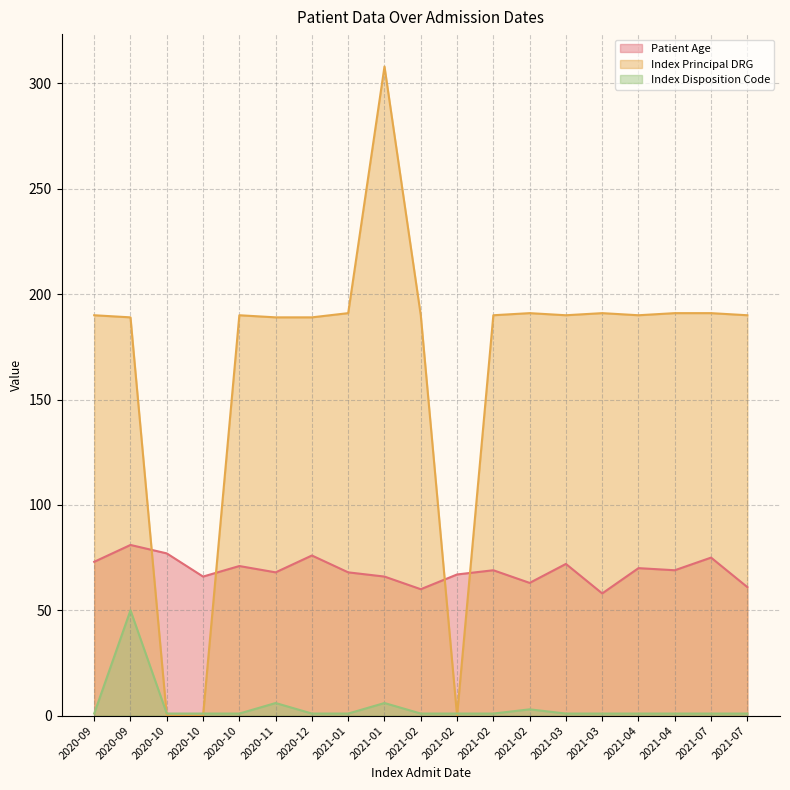

What is the maximum value shown in the chart?

308